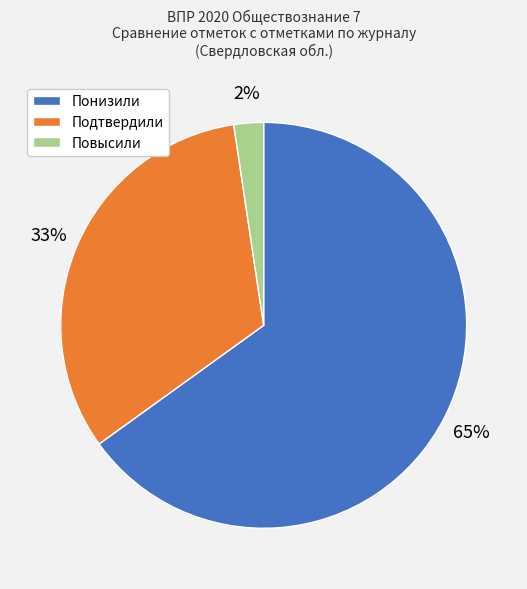

How many slices are in this pie chart?

3